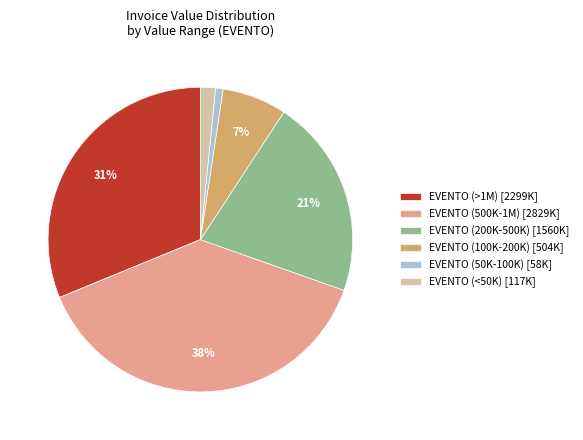

Count the number of slices in the pie.

6